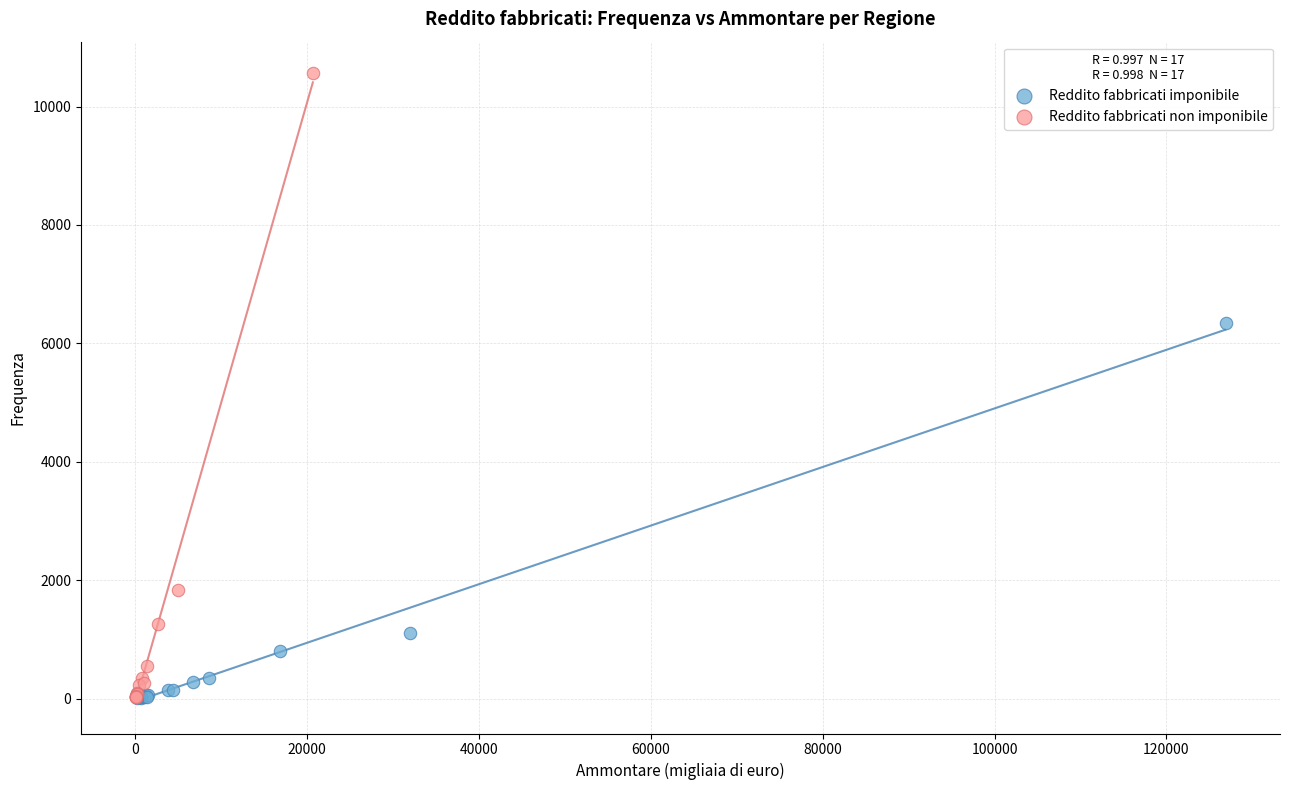

Which series contains the highest Y value?

Reddito fabbricati non imponibile